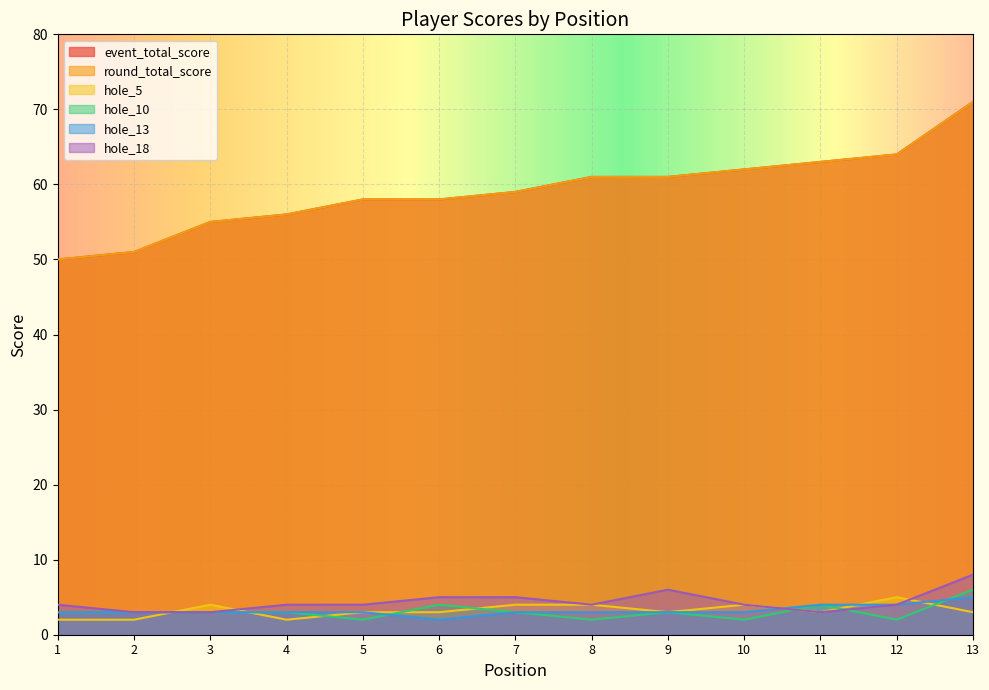

What is the sum of all hole_18 values?

57